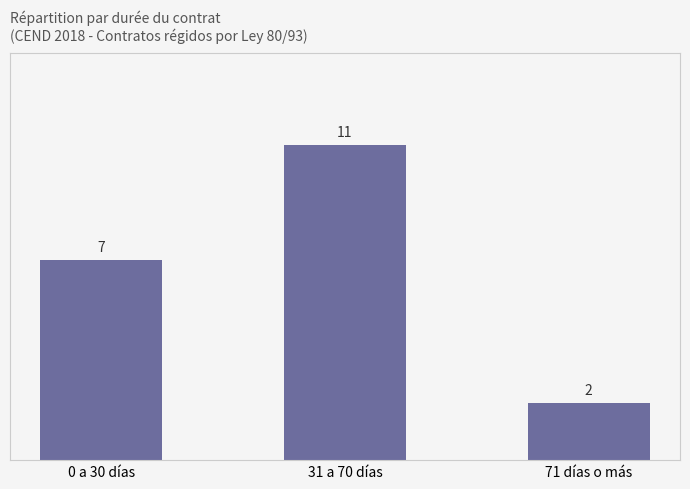

Which has a higher value, 71 días o más or 31 a 70 días?

31 a 70 días